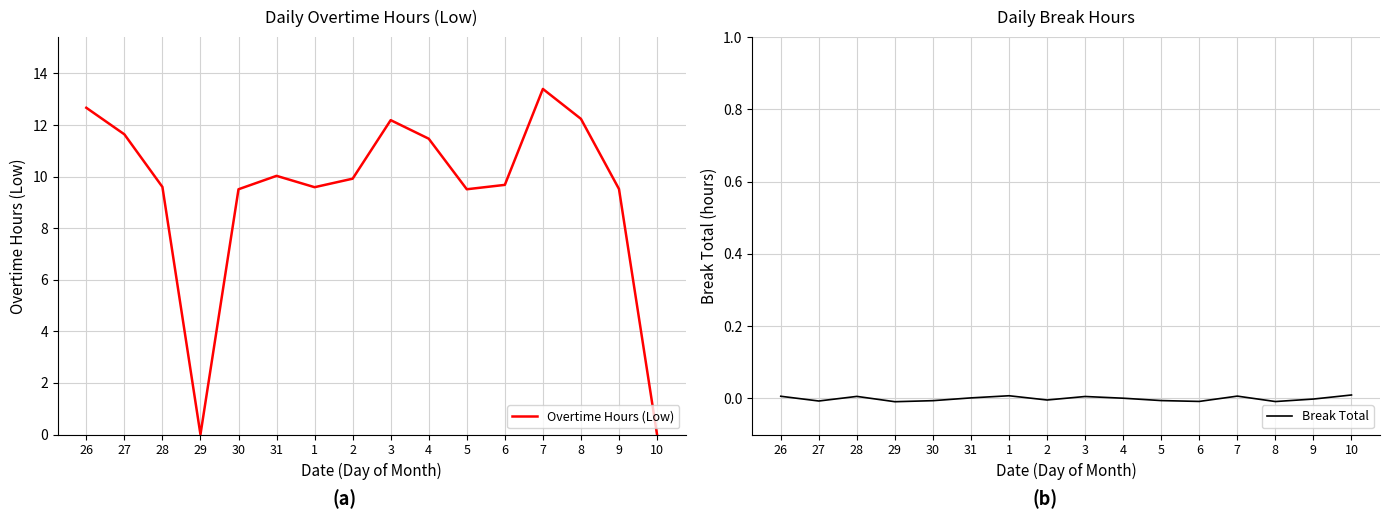

Which category has the highest value in the Break Total series?

10